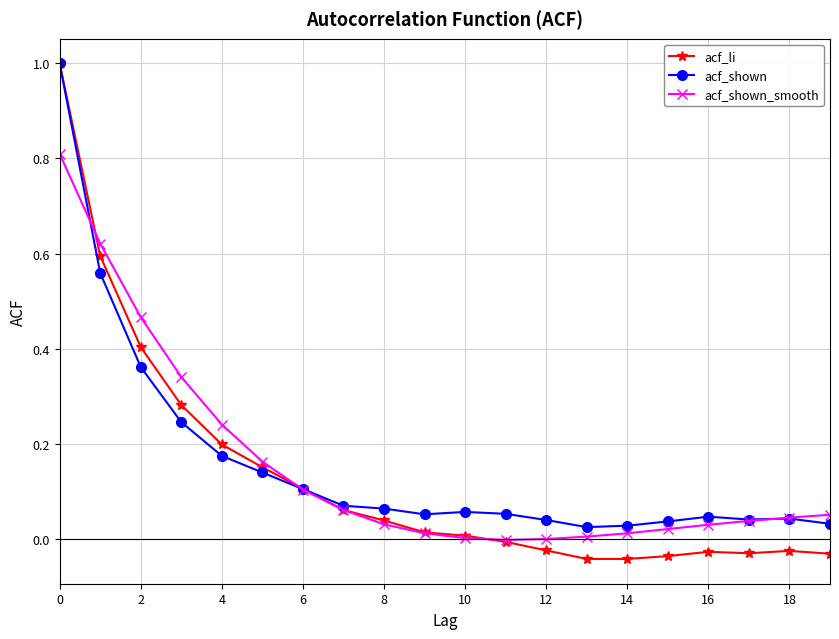

Which series has the largest range (max minus min)?

acf_li